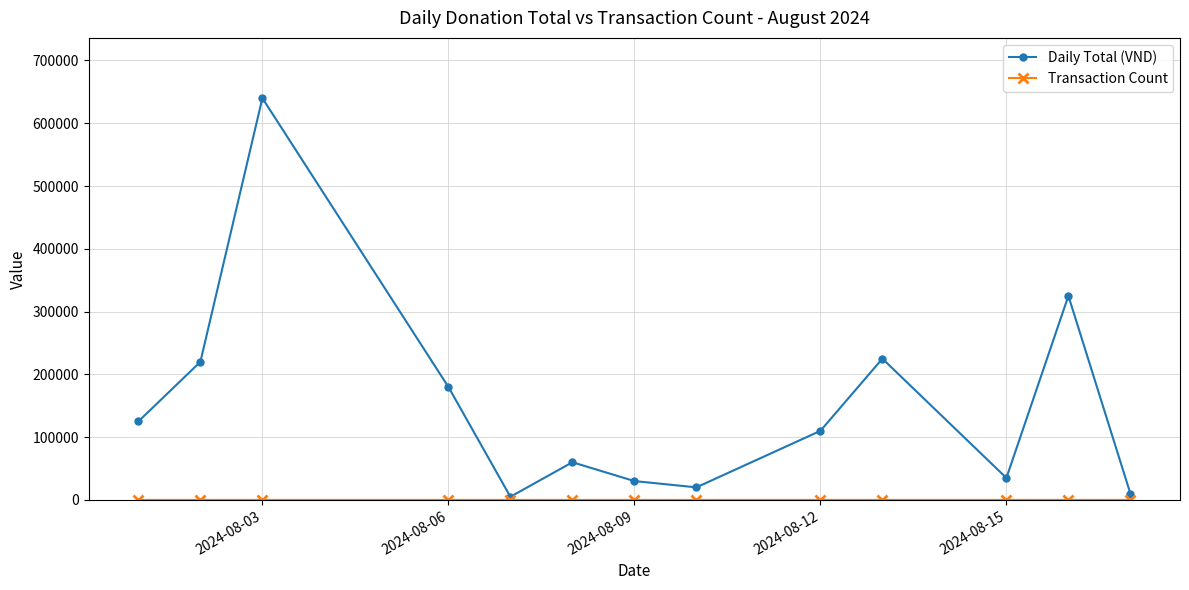

Which series has the largest range (max minus min)?

Daily Total (VND)